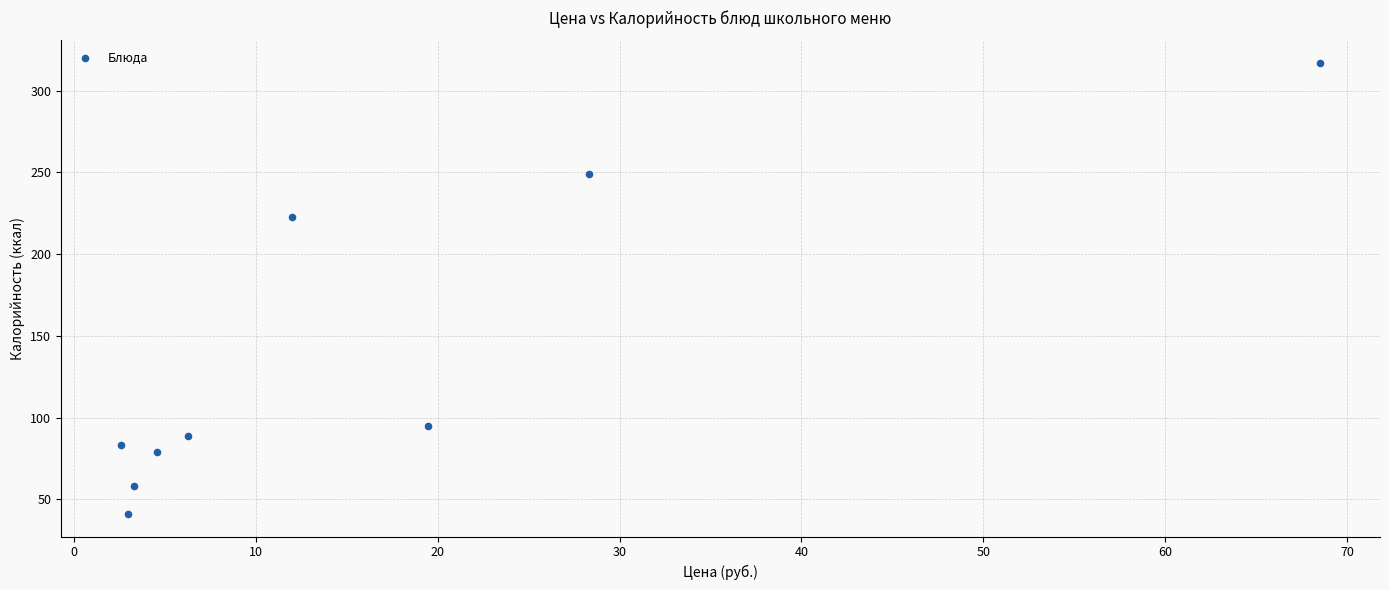

What Y value in the scatter plot is closest to 179?

223